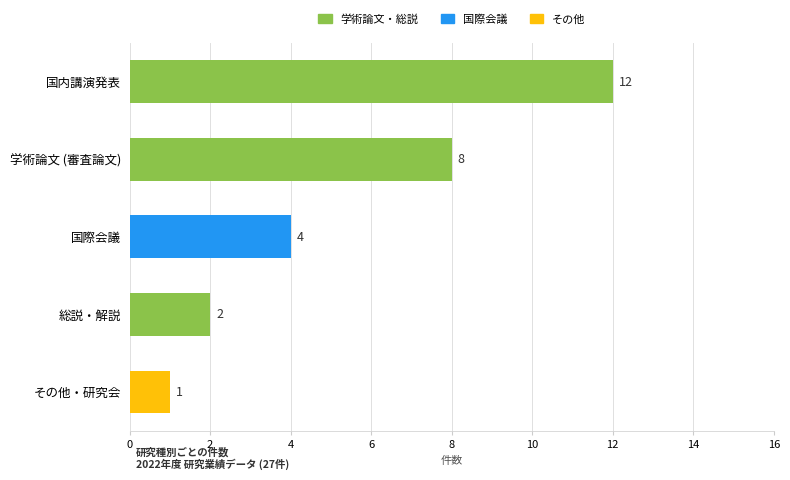

What value does the data have at 国際会議?

4